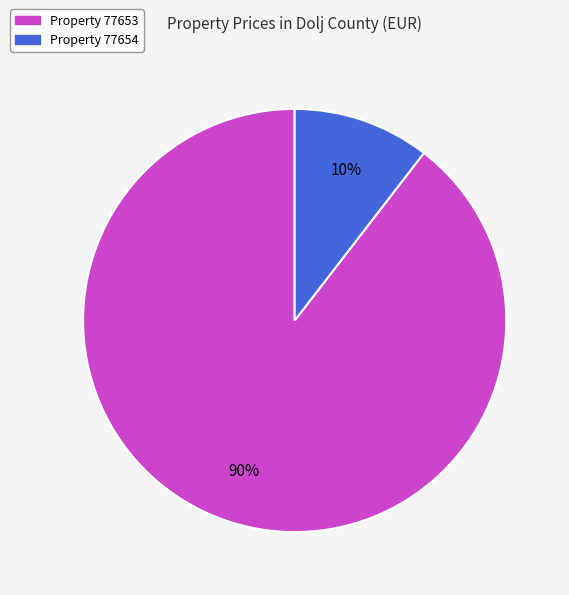

To the nearest percent, what percentage of the pie is Property 77654?

10%